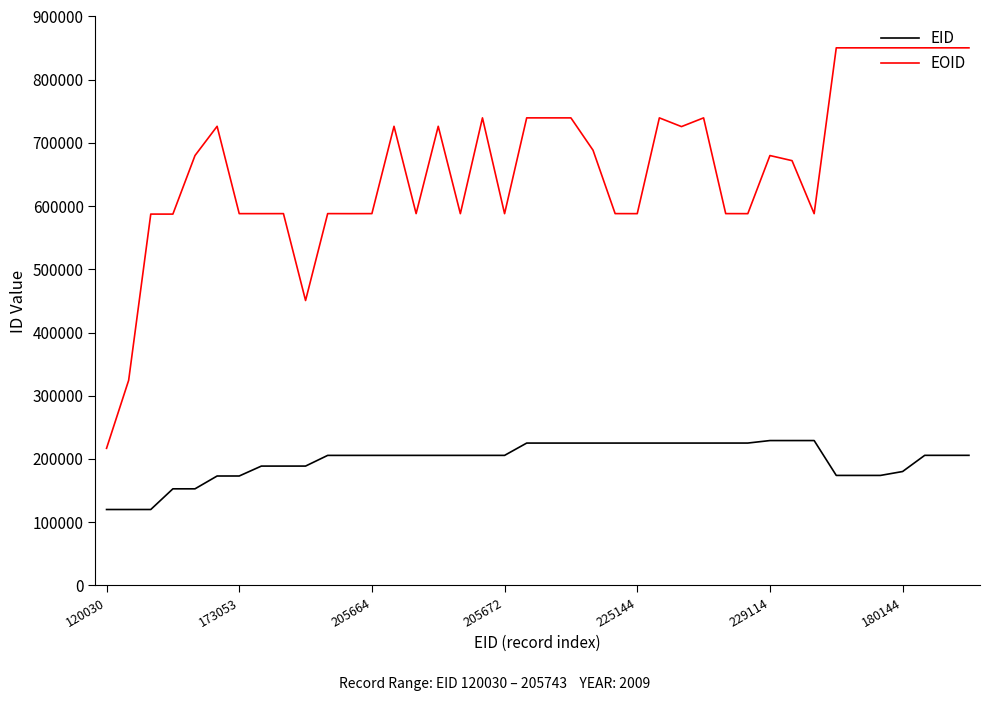

True or false: EOID and EID cross at least once.

False